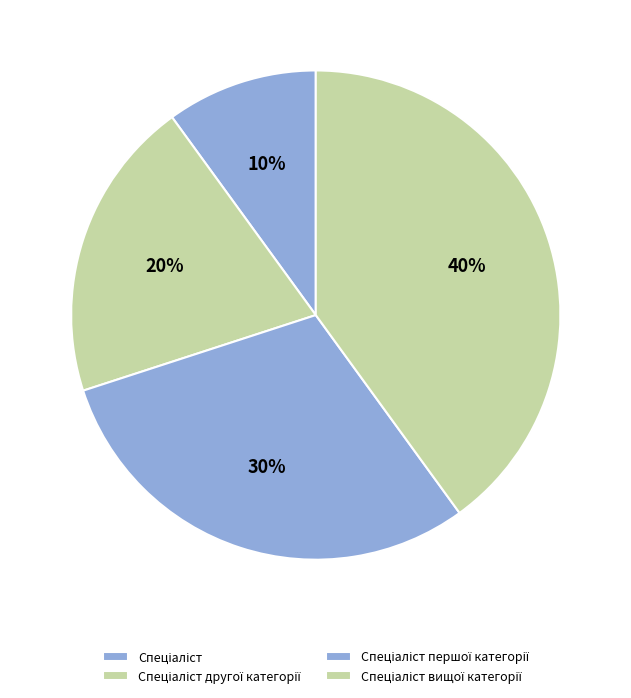

How many segments does this pie chart have?

4